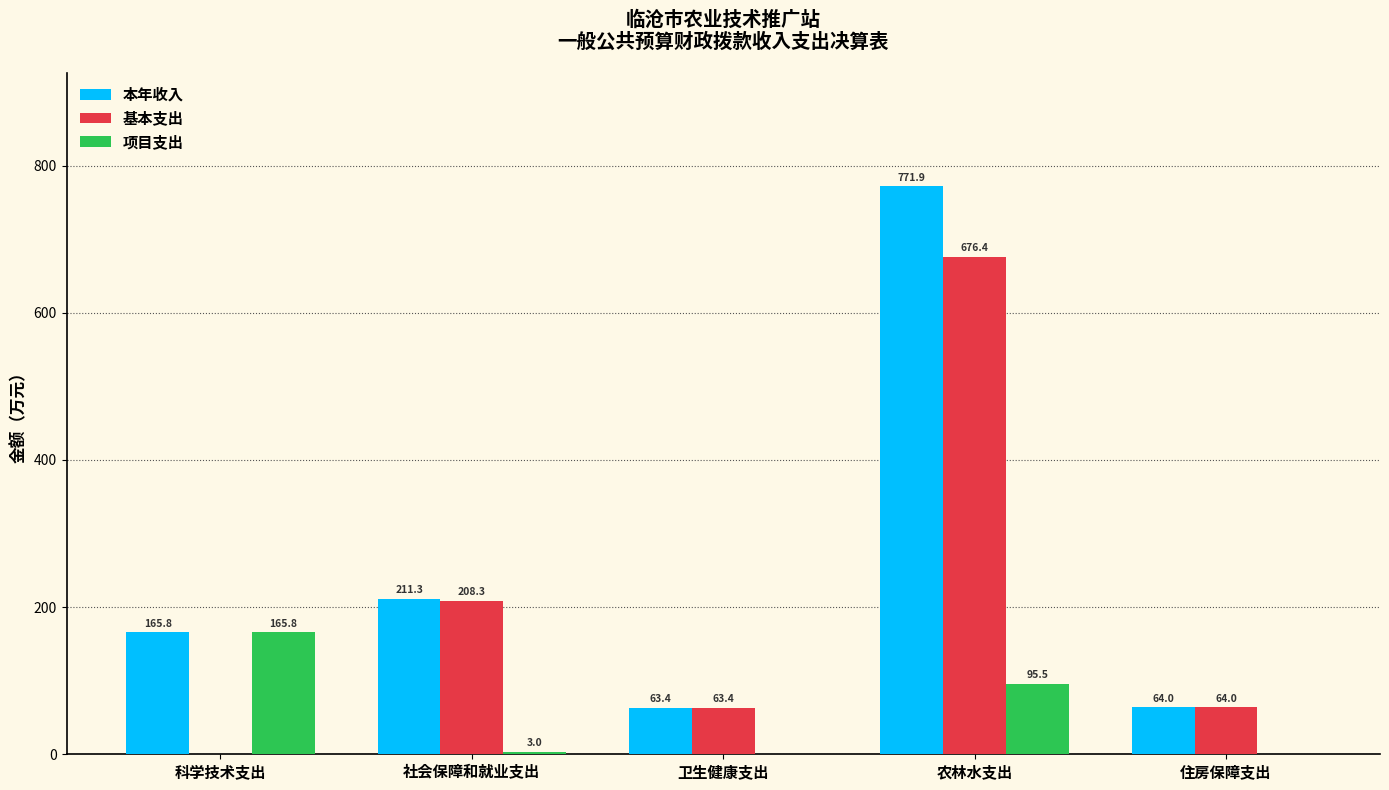

True or false: 项目支出 has a value of 272.3 at 科学技术支出.

False